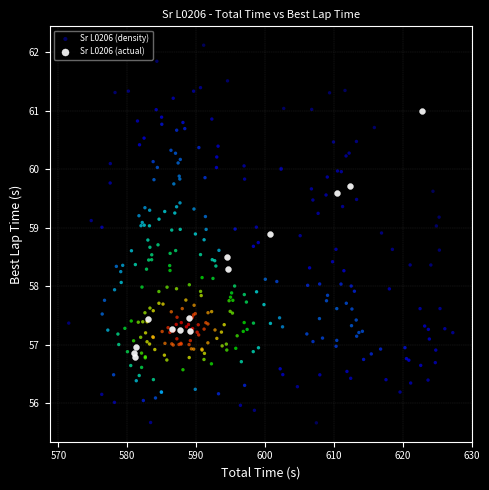

Which series reaches the minimum Y coordinate?

Sr L0206 (density)